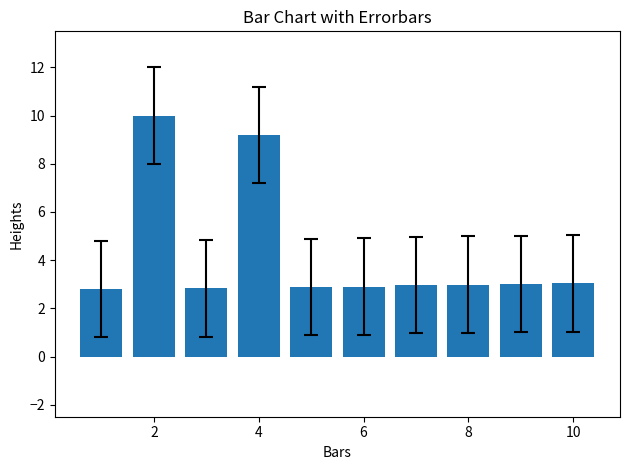

What is the average value?

4.3